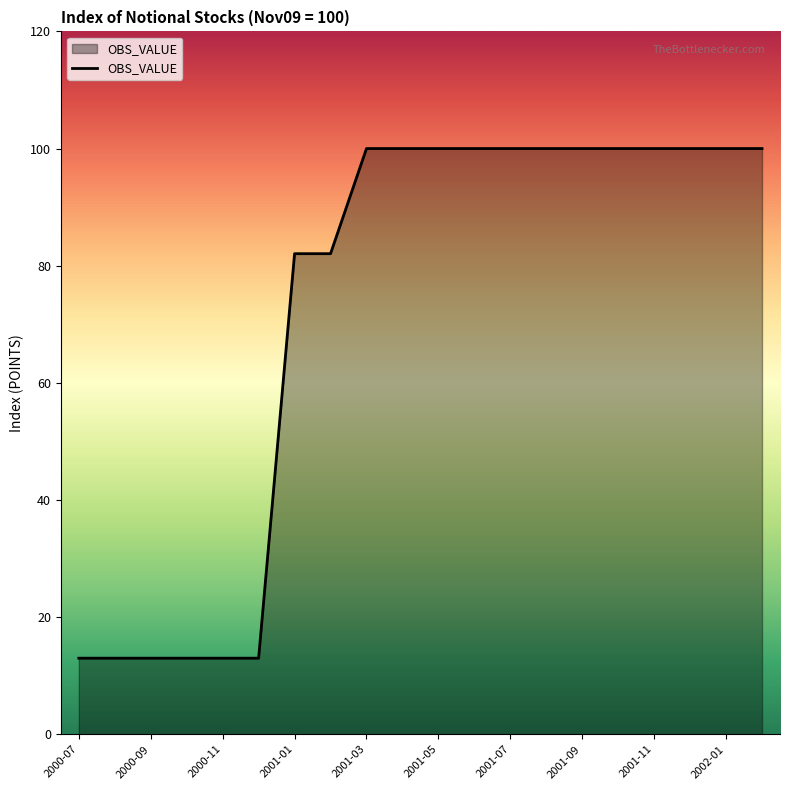

What is the minimum value shown in the chart?

13.0